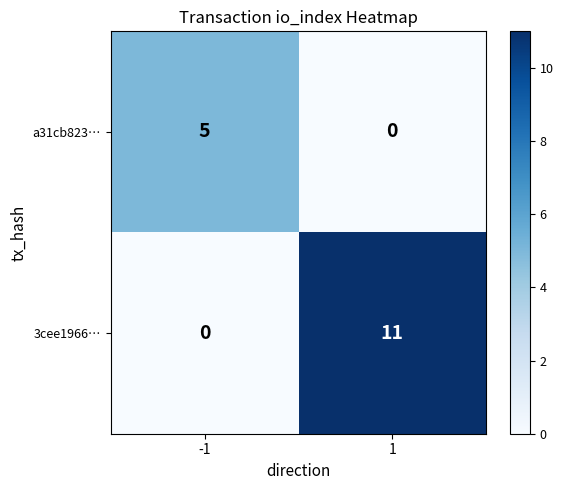

What is the sum of the a31cb823… values at -1 and 1?

5